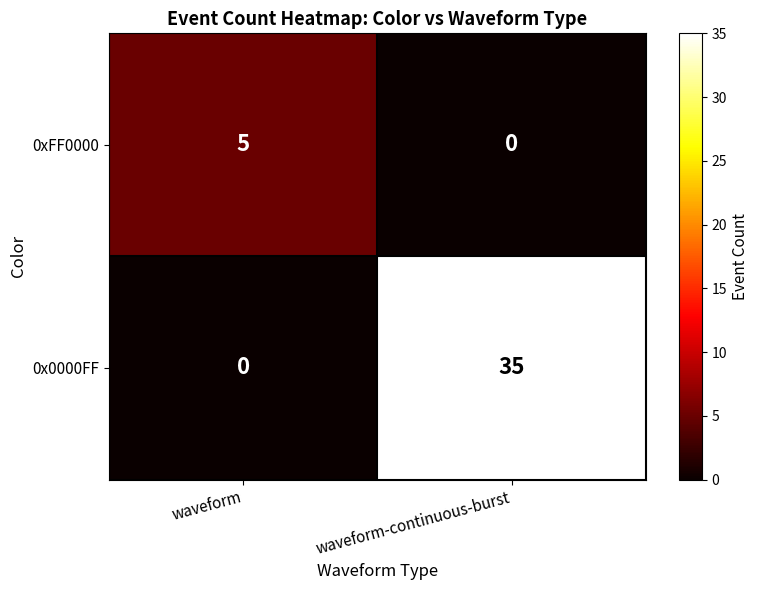

At how many categories does at least one series exceed 18?

1